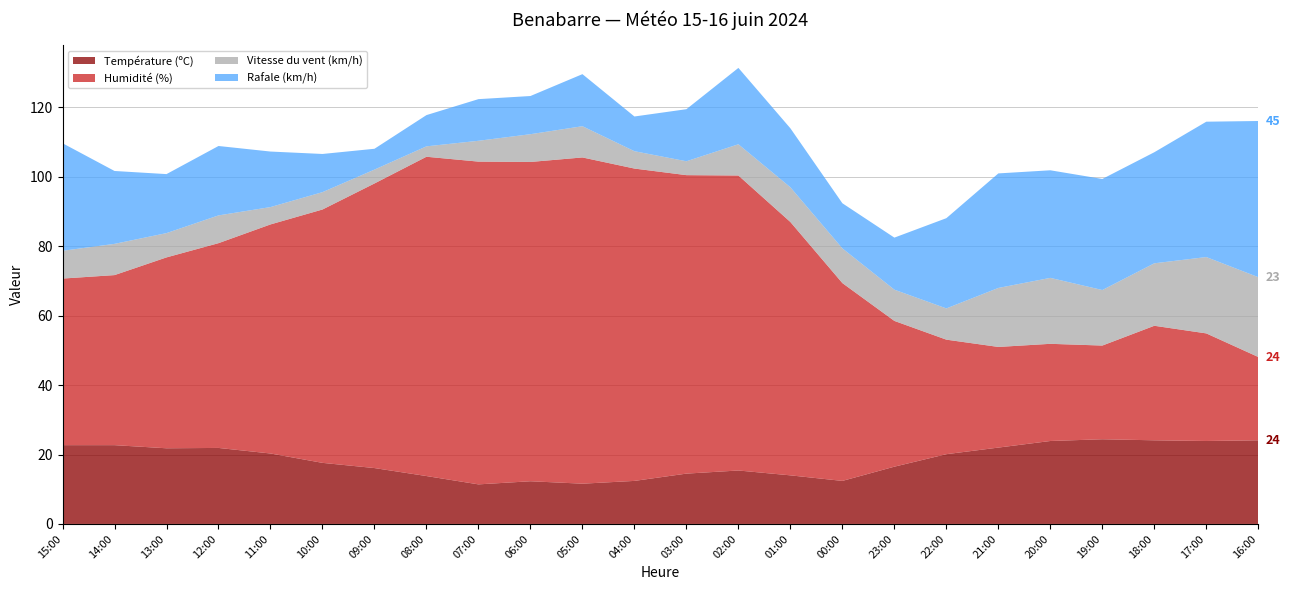

Reading right to left, list all the values displayed in this chart.

Température (ºC): 16:00=24.1	17:00=23.9	18:00=24.1	19:00=24.4	20:00=23.9	21:00=22.0	22:00=20.1	23:00=16.5	00:00=12.4	01:00=14.0	02:00=15.4	03:00=14.5	04:00=12.4	05:00=11.6	06:00=12.3	07:00=11.4	08:00=13.8	09:00=16.1	10:00=17.6	11:00=20.3	12:00=21.9	13:00=21.8	14:00=22.7	15:00=22.7
Humidité (%): 16:00=24.0	17:00=31.0	18:00=33.0	19:00=27.0	20:00=28.0	21:00=29.0	22:00=33.0	23:00=42.0	00:00=57.0	01:00=73.0	02:00=85.0	03:00=86.0	04:00=90.0	05:00=94.0	06:00=92.0	07:00=93.0	08:00=92.0	09:00=82.0	10:00=73.0	11:00=66.0	12:00=59.0	13:00=55.0	14:00=49.0	15:00=48.0
Vitesse du vent (km/h): 16:00=23.0	17:00=22.0	18:00=18.0	19:00=16.0	20:00=19.0	21:00=17.0	22:00=9.0	23:00=9.0	00:00=10.0	01:00=10.0	02:00=9.0	03:00=4.0	04:00=5.0	05:00=9.0	06:00=8.0	07:00=6.0	08:00=3.0	09:00=4.0	10:00=5.0	11:00=5.0	12:00=8.0	13:00=7.0	14:00=9.0	15:00=8.0
Rafale (km/h): 16:00=45.0	17:00=39.0	18:00=32.0	19:00=32.0	20:00=31.0	21:00=33.0	22:00=26.0	23:00=15.0	00:00=13.0	01:00=17.0	02:00=22.0	03:00=15.0	04:00=10.0	05:00=15.0	06:00=11.0	07:00=12.0	08:00=9.0	09:00=6.0	10:00=11.0	11:00=16.0	12:00=20.0	13:00=17.0	14:00=21.0	15:00=31.0